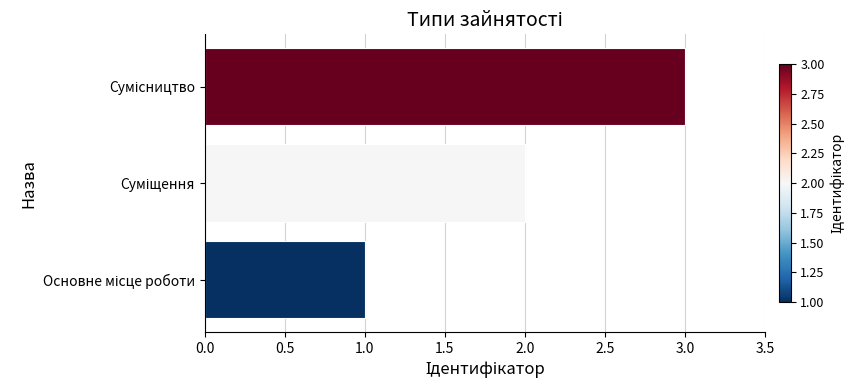

What is the sum of all values?

6